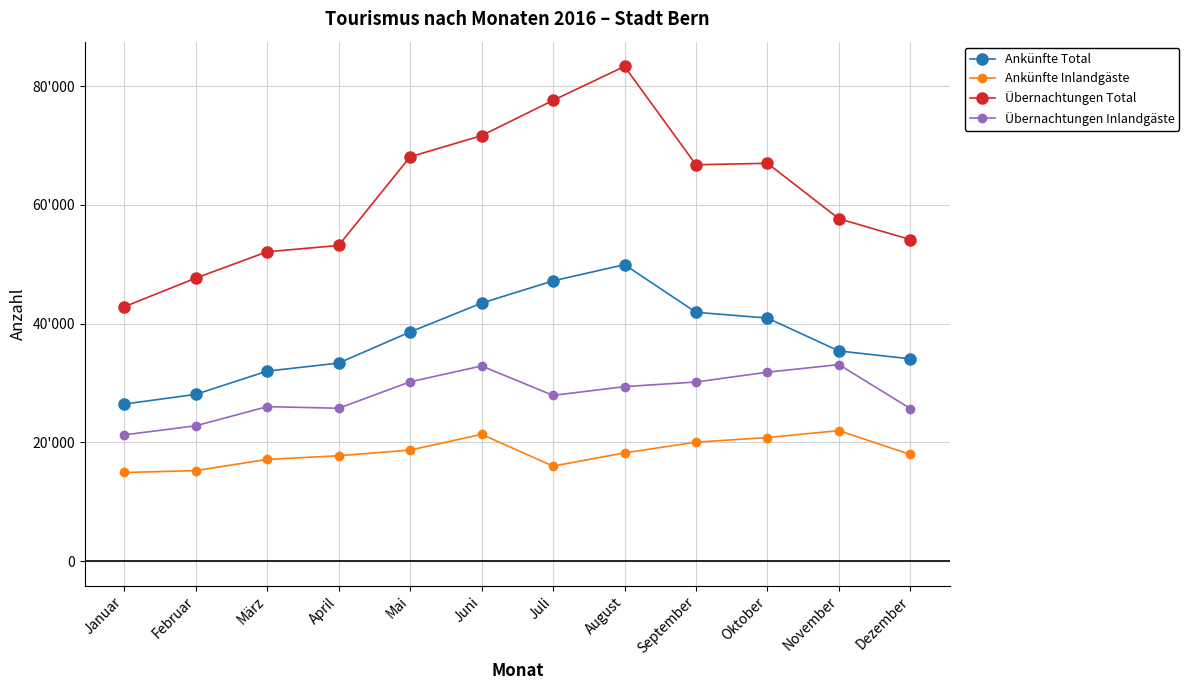

Which series changed the most between März and November?

Übernachtungen Inlandgäste